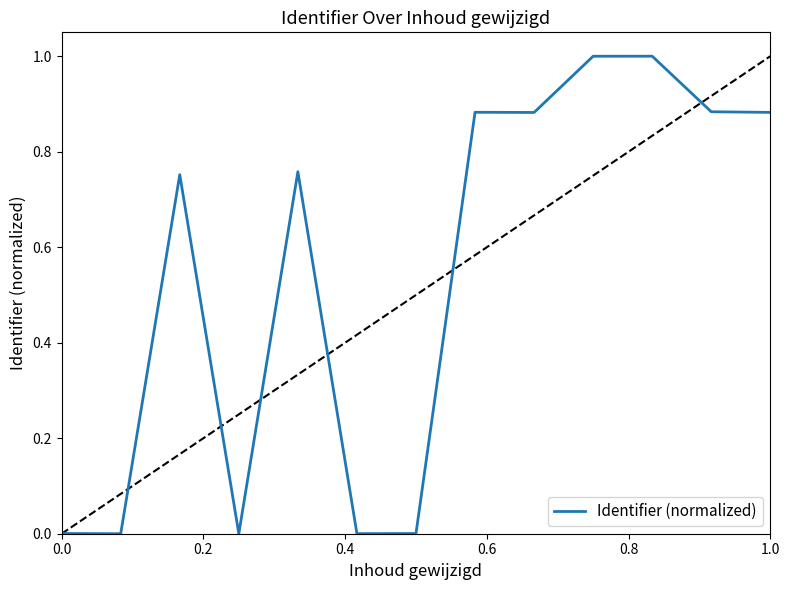

Is this an area chart (filled region under the line)?

No